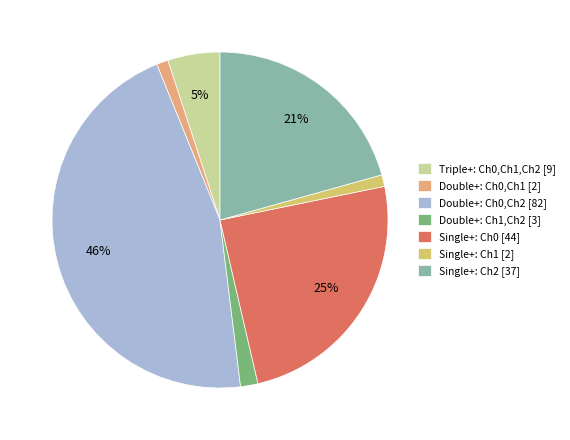

To the nearest percent, what is the difference between the largest and smallest slice percentages?

45%